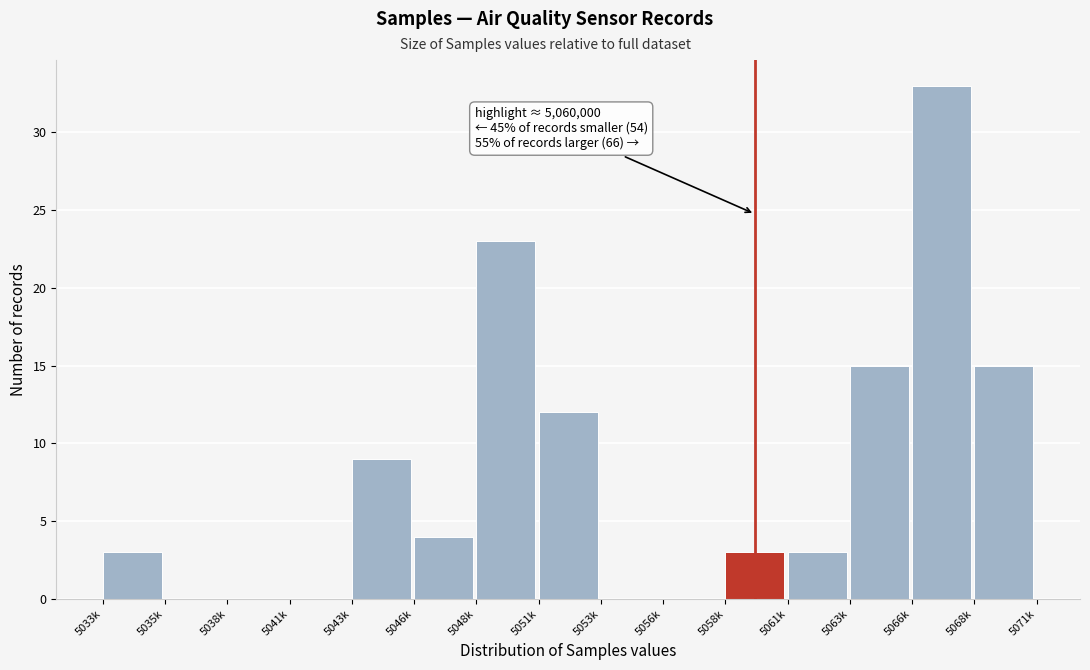

Reading left to right, extract all data points from this chart.

5033k=3	5035k=0	5038k=0	5041k=0	5043k=9	5046k=4	5048k=23	5051k=12	5053k=0	5056k=0	5058k=3	5061k=3	5063k=15	5066k=33	5068k=15